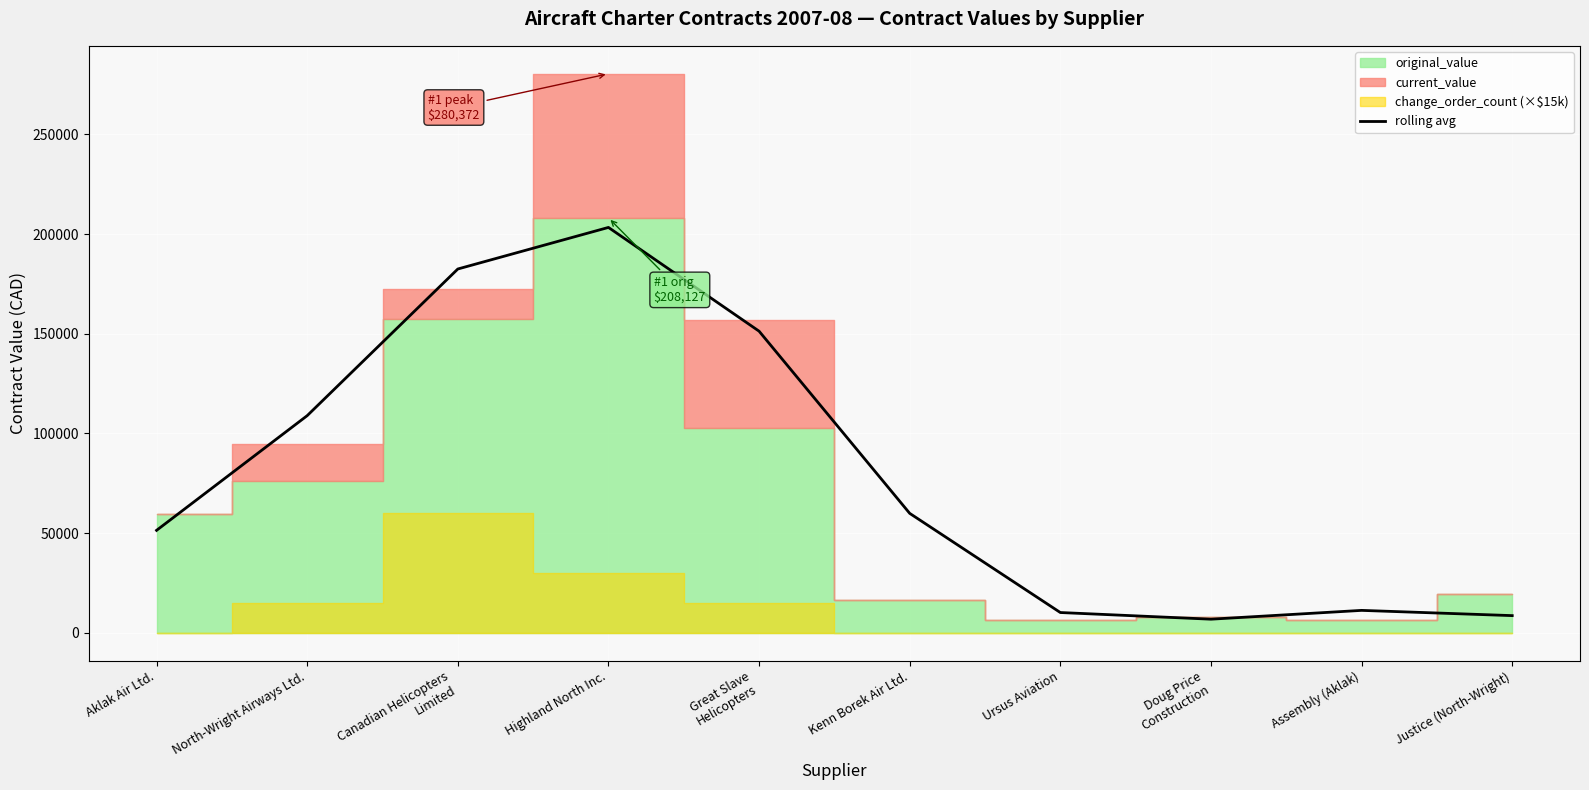

What is the ratio of the value at Assembly (Aklak) to the value at Canadian Helicopters
Limited?

0.1